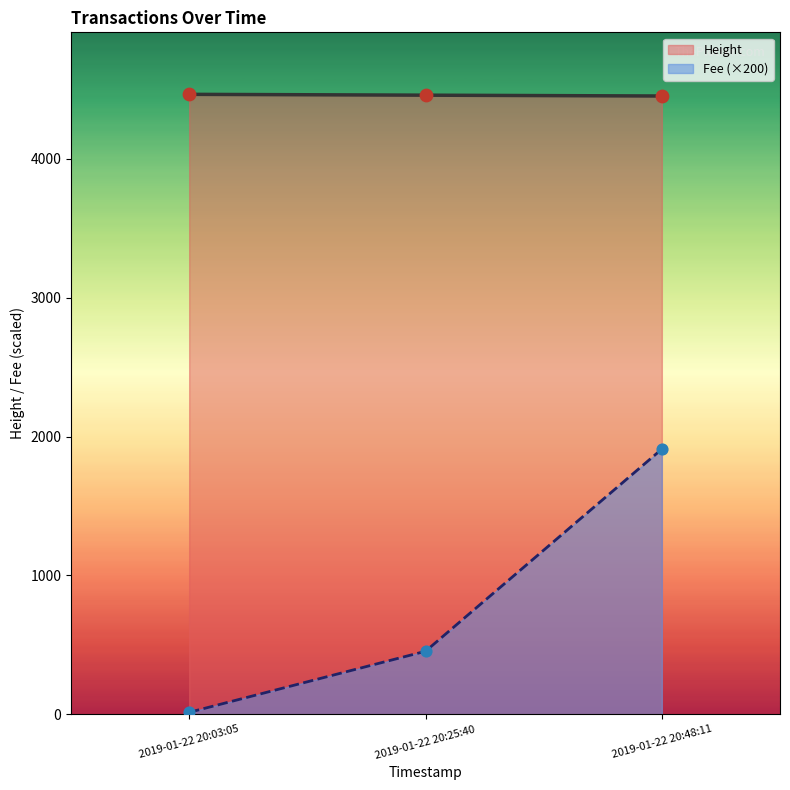

Is the value of Height at 2019-01-22 20:03:05 greater than the value of Fee at 2019-01-22 20:25:40?

Yes